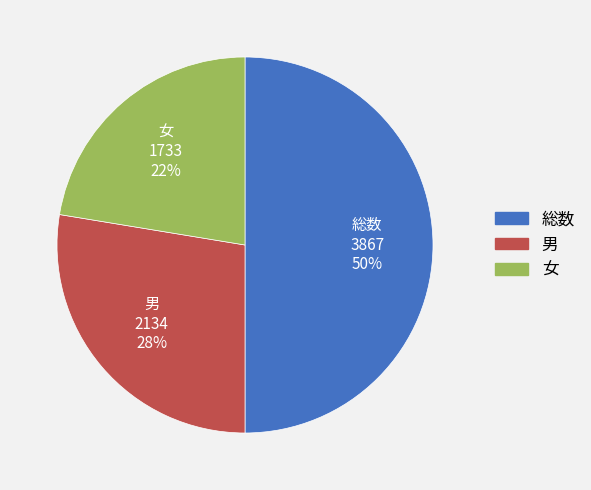

The 総数 slice represents 41% of the pie. True or false?

False